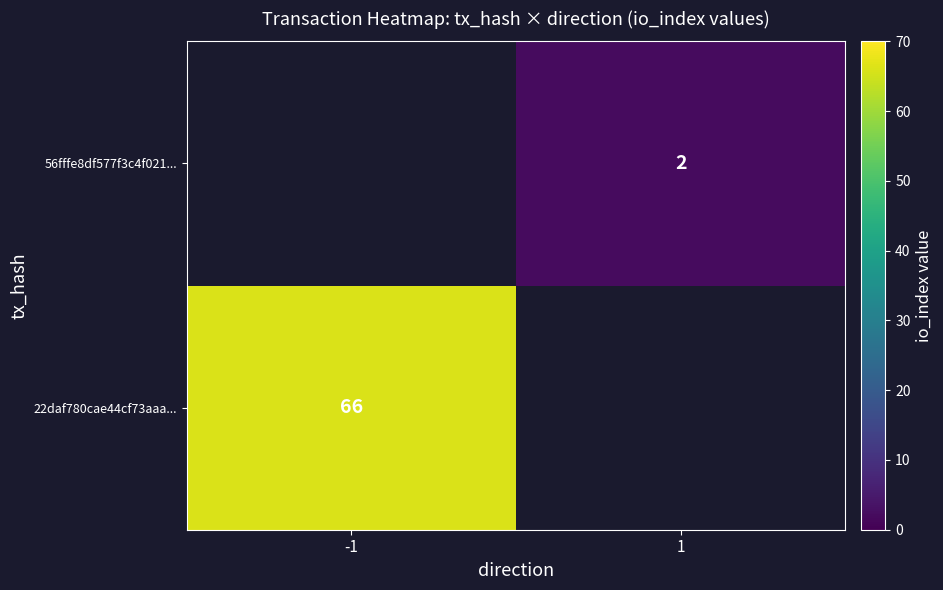

At how many categories does at least one series exceed 28?

1